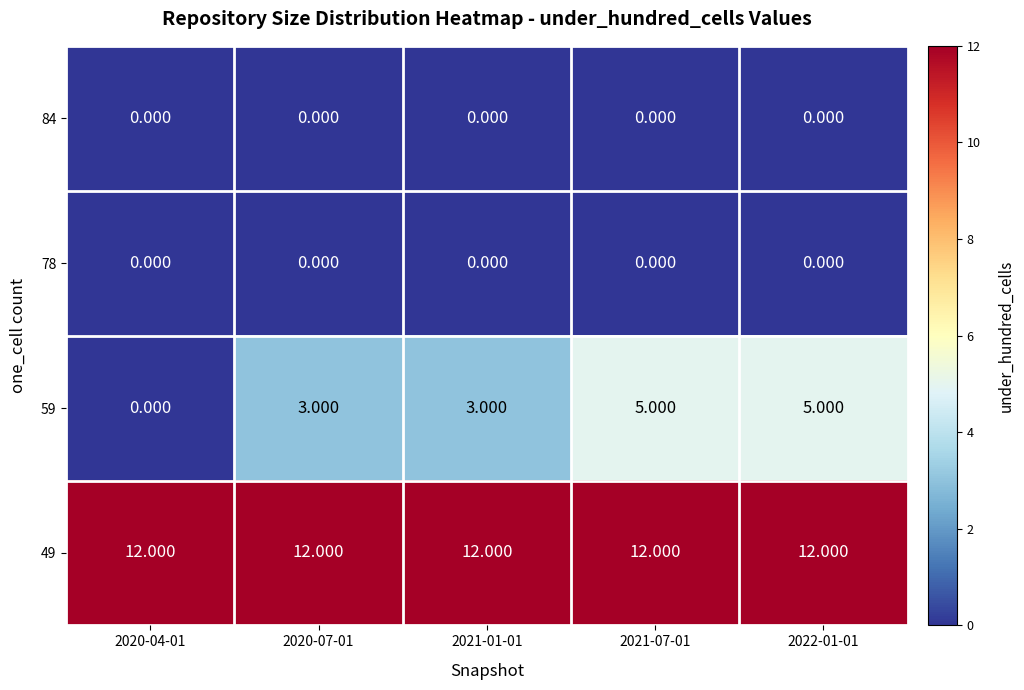

Which series has the largest total across all categories?

49